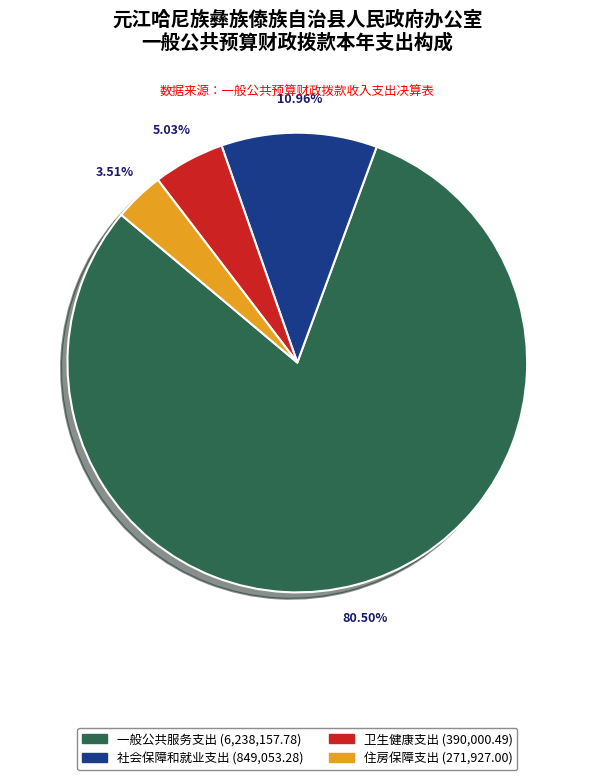

What is the smallest slice in the pie chart?

住房保障支出